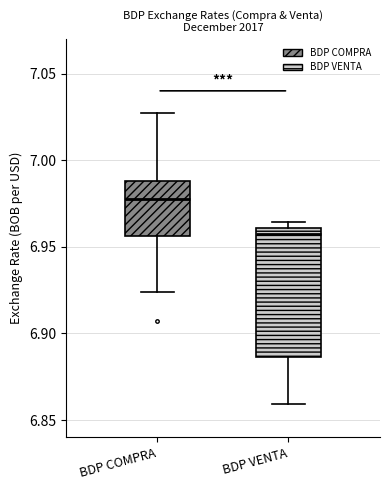

Comparing the boxes themselves (not the whiskers), which one is the tallest?

BDP VENTA